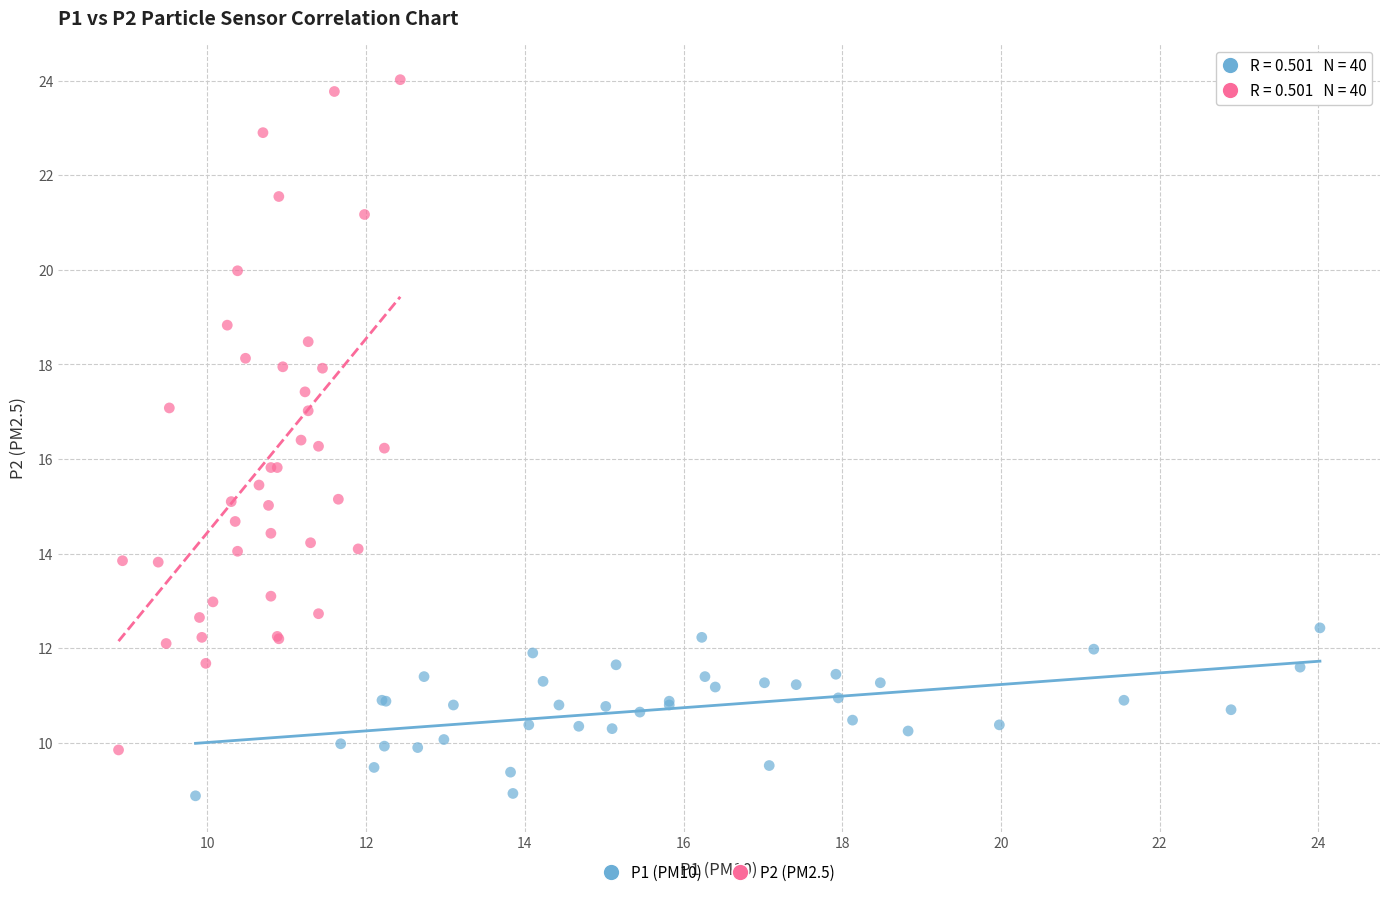

Which series contains the lowest Y value?

P1 (PM10)